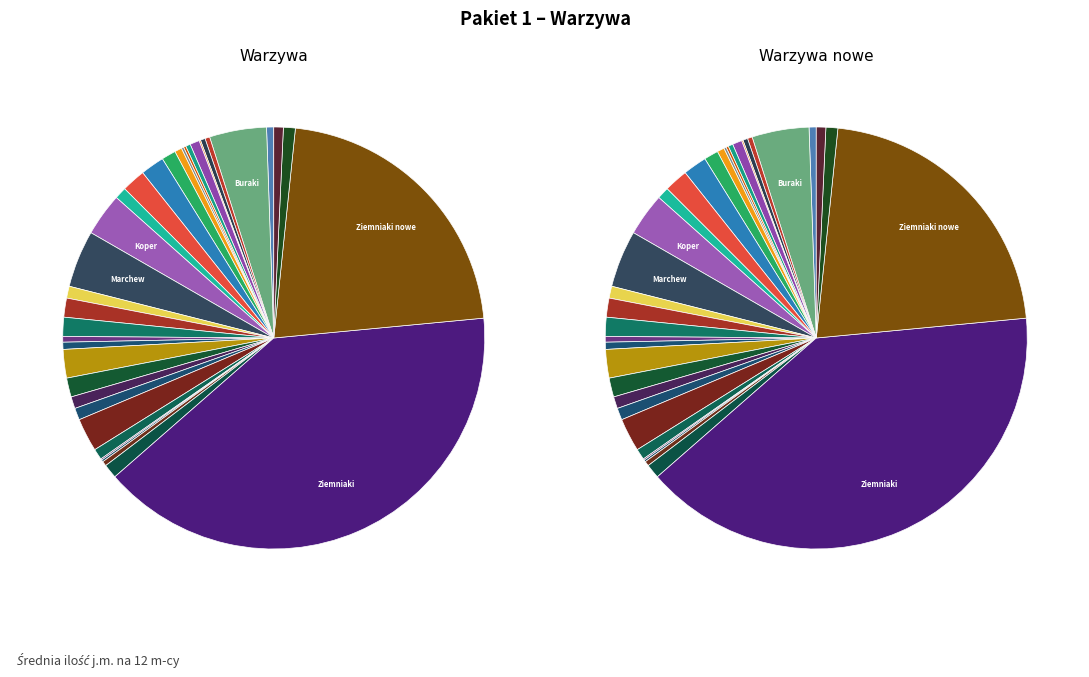

Which category has the biggest portion of the pie?

Ziemniaki